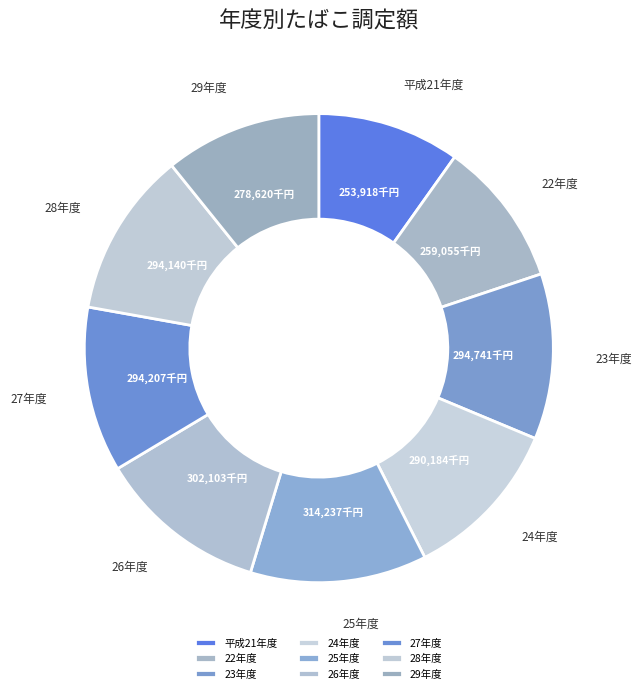

True or false: 29年度 accounts for 11% of the total.

True